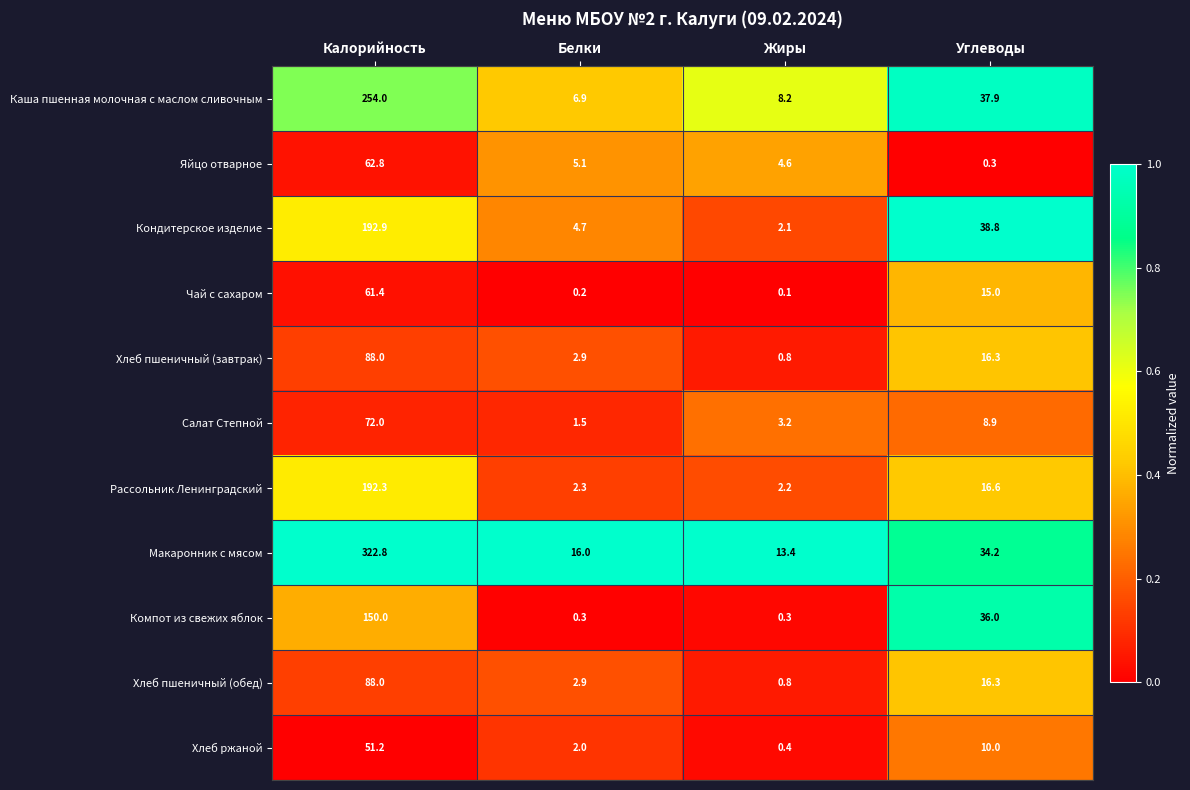

Which series has the widest spread of values?

Макаронник с мясом